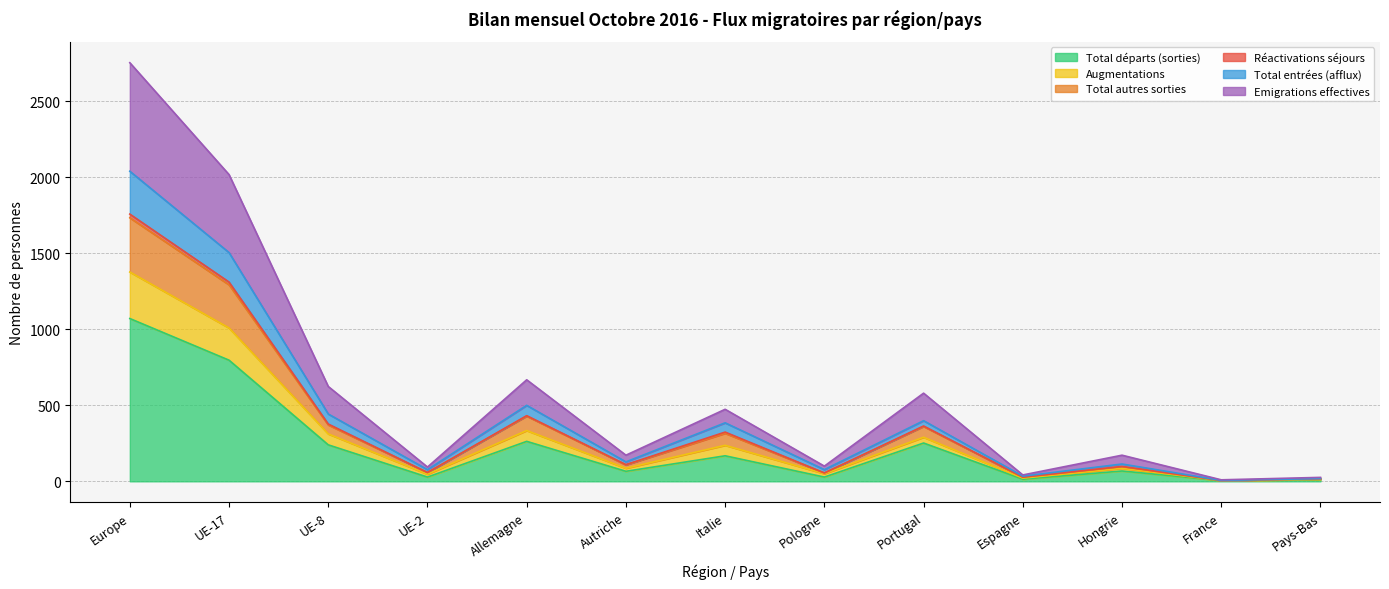

What is the minimum value shown in the chart?

5